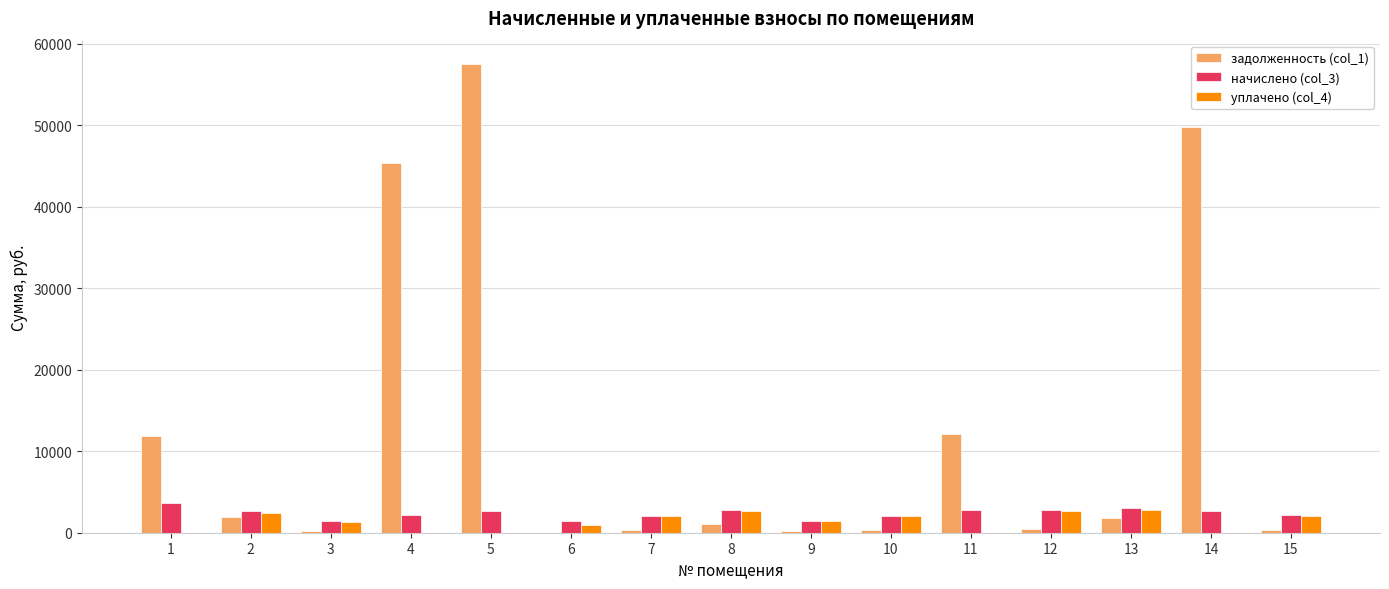

Is the value of уплачено (col_4) at 10 greater than the value of задолженность (col_1) at 14?

No